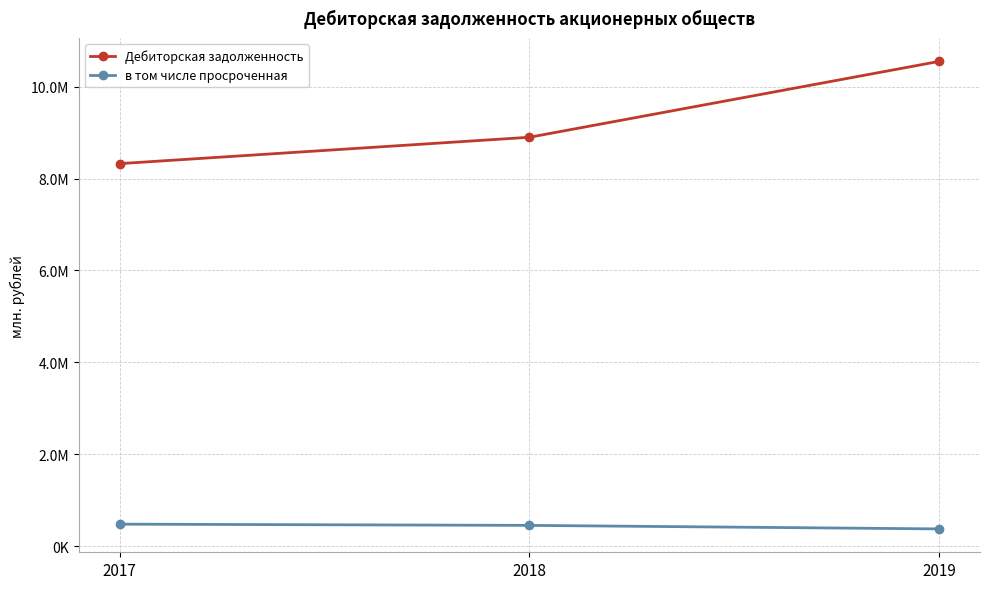

Is it true that Дебиторская задолженность equals 4057488.0 at 2019?

False